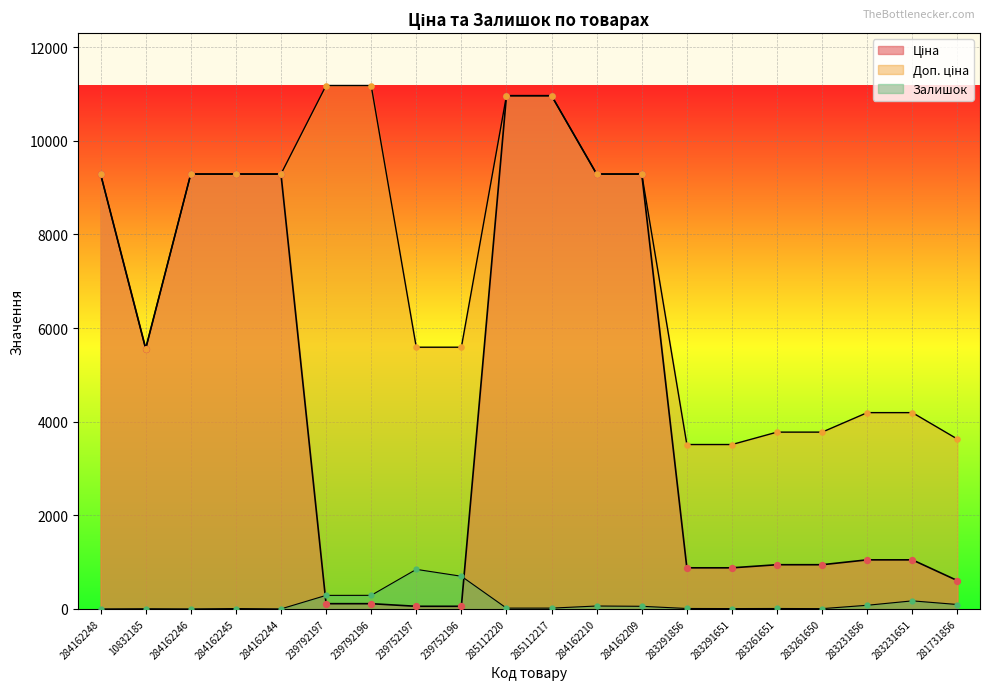

Is the value of Залишок at 284162248 greater than the value of Ціна at 283291856?

No